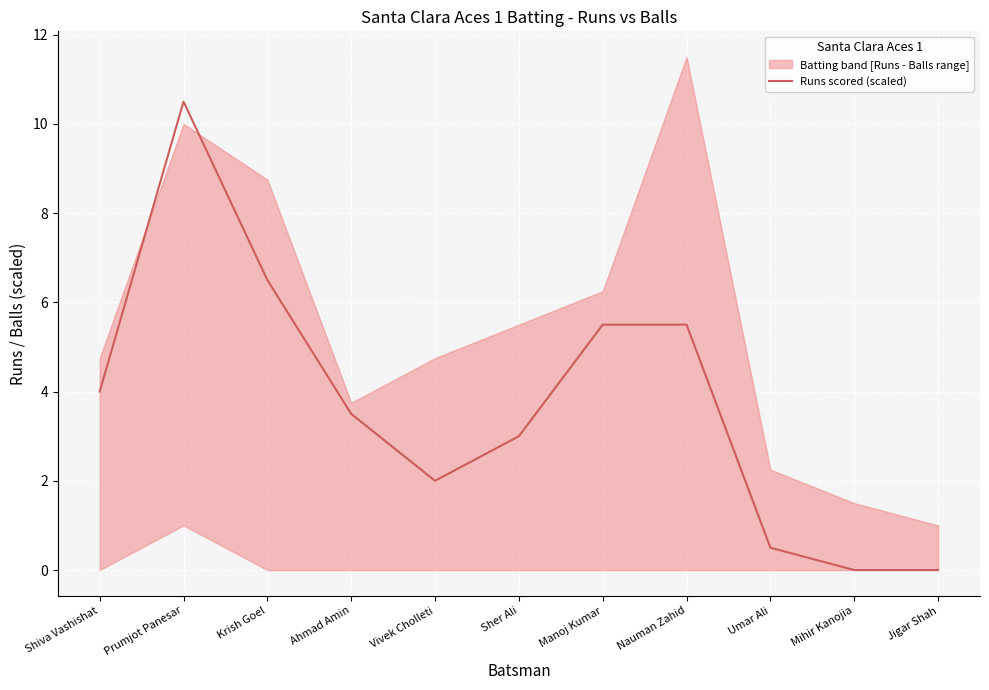

True or false: the data shows 0.0 at Mihir Kanojia.

True